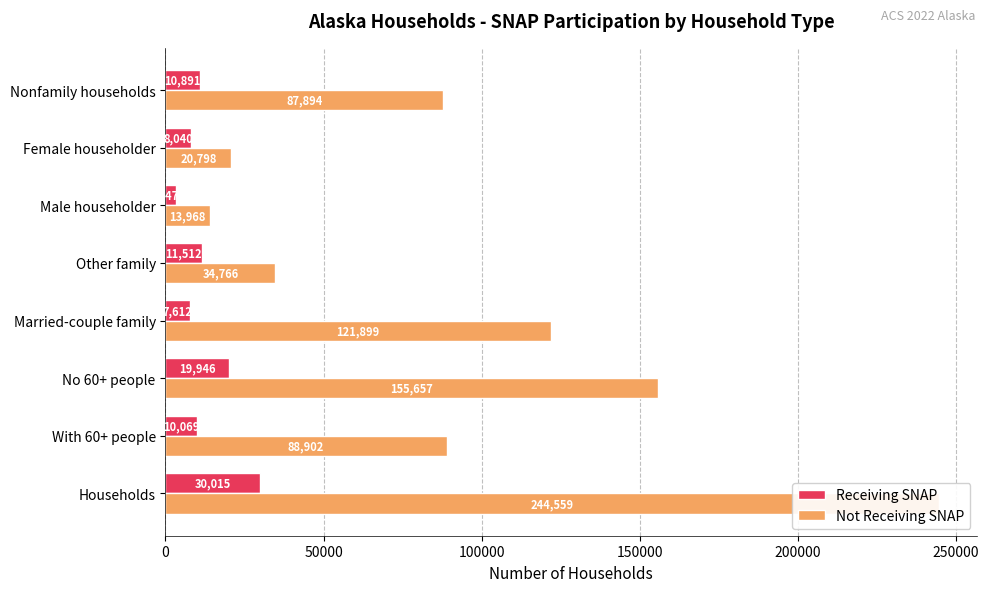

What is the maximum value for Not Receiving SNAP?

244559